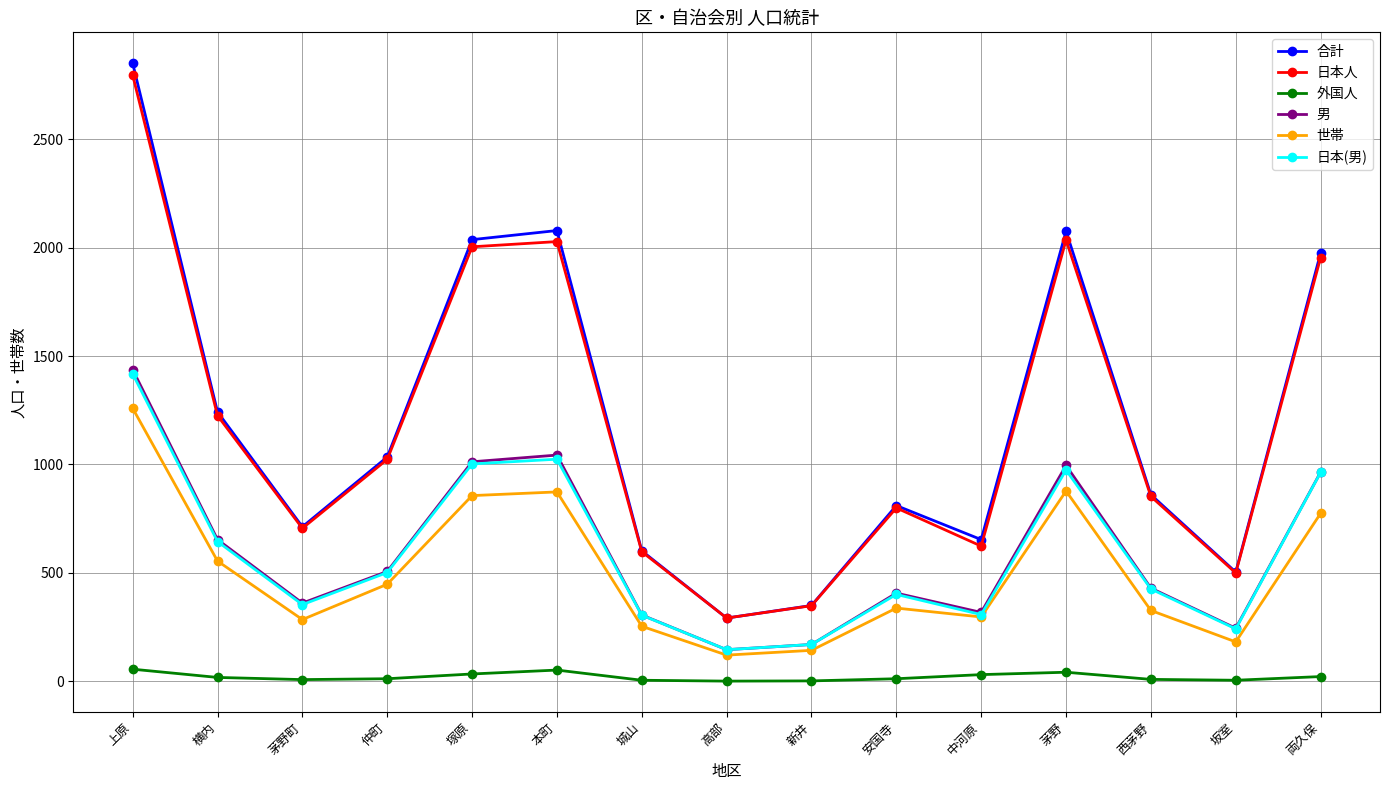

Which category has the highest value across all series?

上原